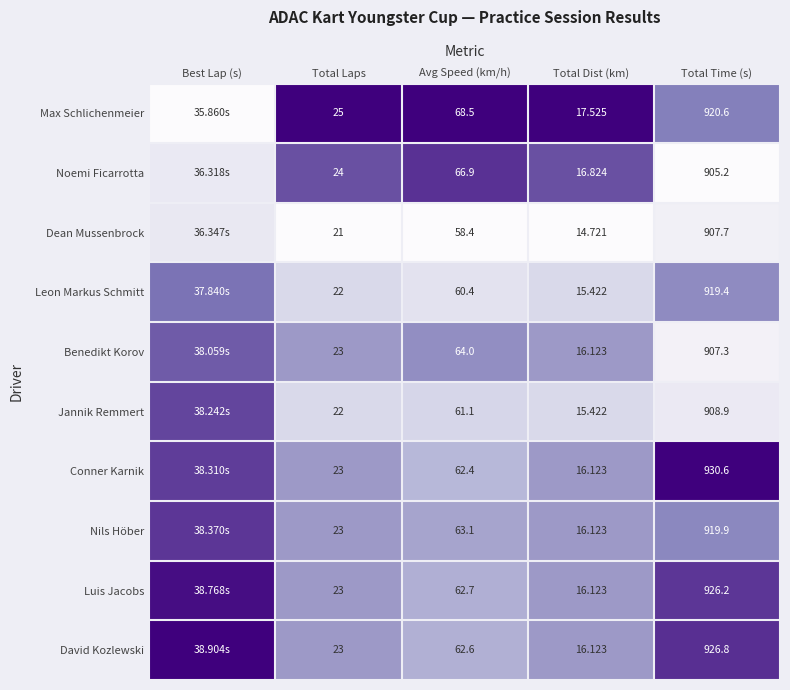

Between Total Laps and Total Dist (km), which series saw the biggest shift?

Max Schlichenmeier